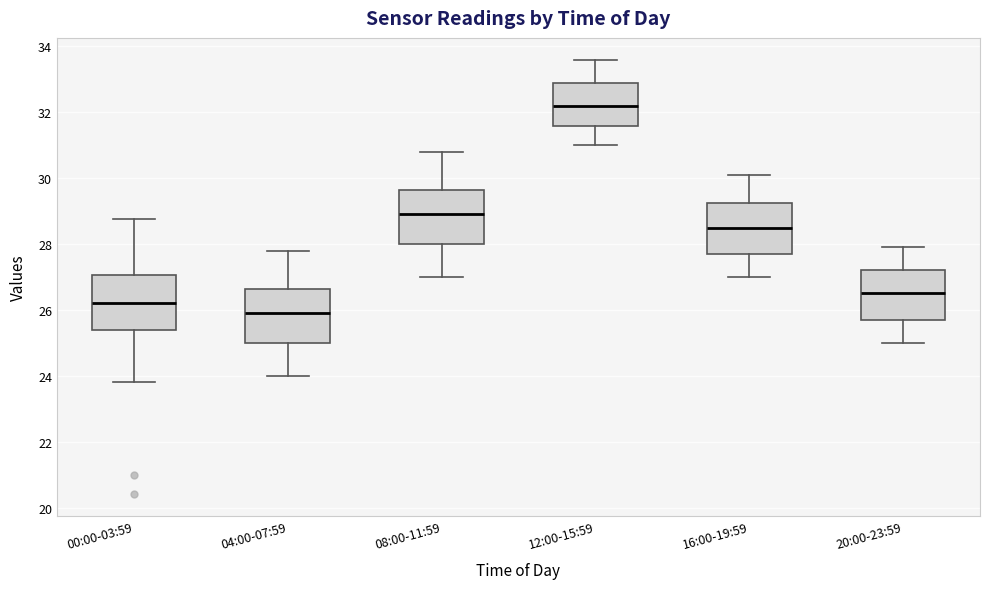

Reading left to right, transcribe this box plot: for each box, give where its median line is, the range the box spans, and where its two whiskers end, as read against the y-axis. The values are not printed on the chart, so give them approximately, as read against the axis.

00:00-03:59: median 26.2, box 25.4 to 27.0, whiskers 23.8 to 28.8
04:00-07:59: median 26.0, box 25.0 to 26.6, whiskers 24.0 to 27.8
08:00-11:59: median 29.0, box 28.0 to 29.6, whiskers 27.0 to 30.8
12:00-15:59: median 32.2, box 31.6 to 33.0, whiskers 31.0 to 33.6
16:00-19:59: median 28.6, box 27.8 to 29.2, whiskers 27.0 to 30.2
20:00-23:59: median 26.6, box 25.8 to 27.2, whiskers 25.0 to 28.0